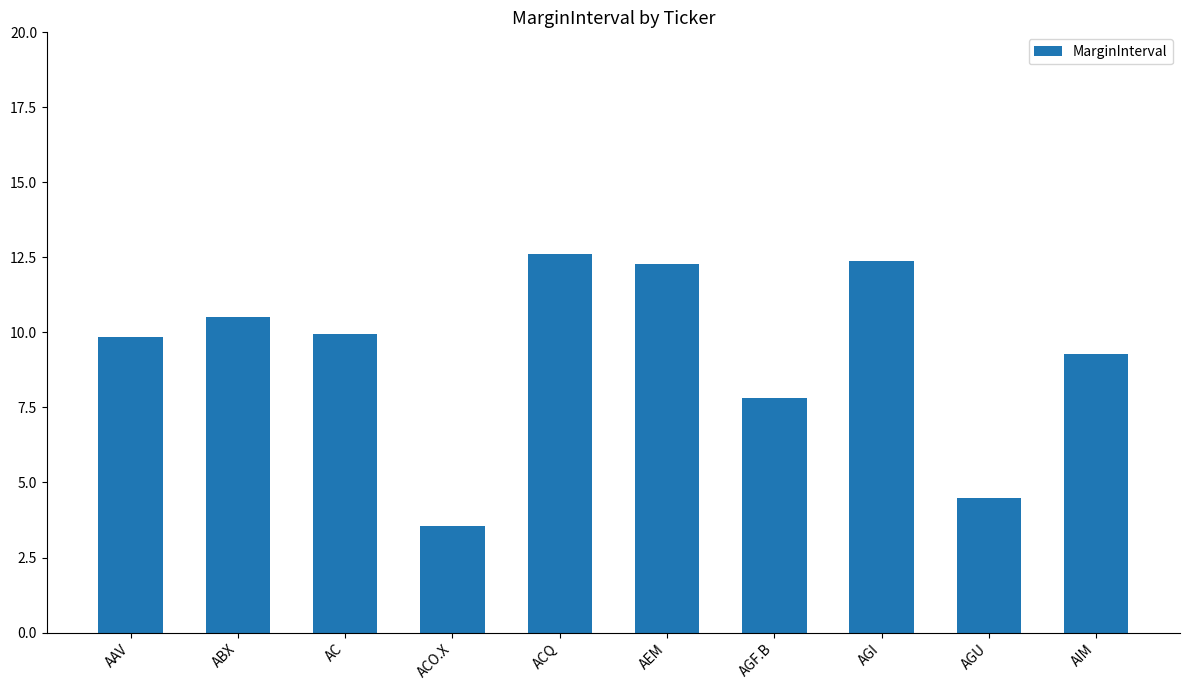

What is the change in value from AC to ACQ?

+2.7